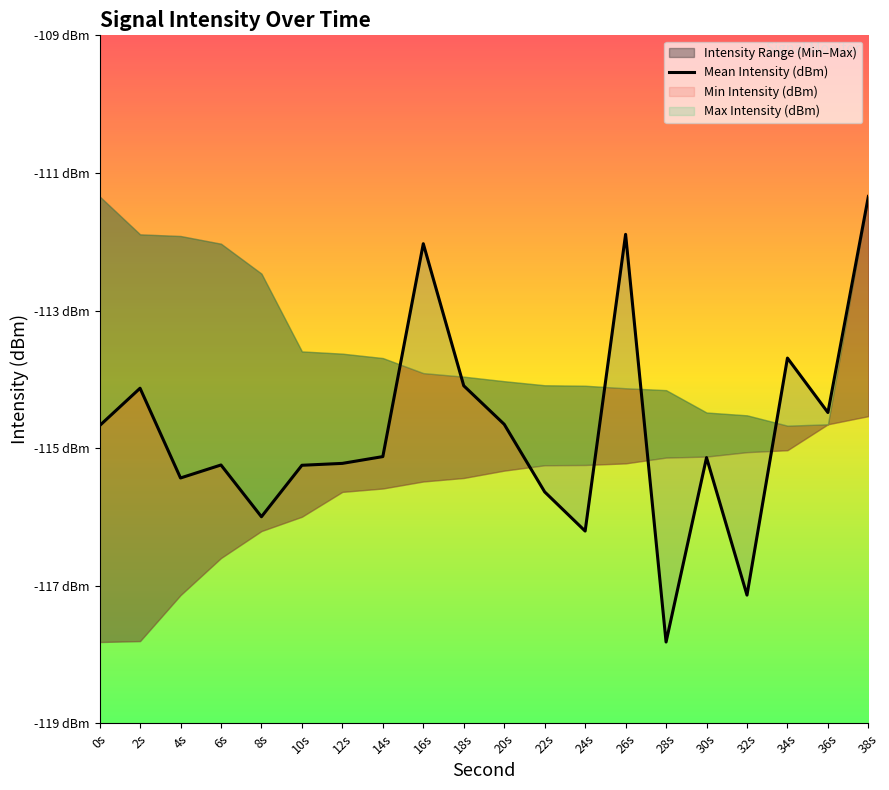

Where is the first local maximum?

2s